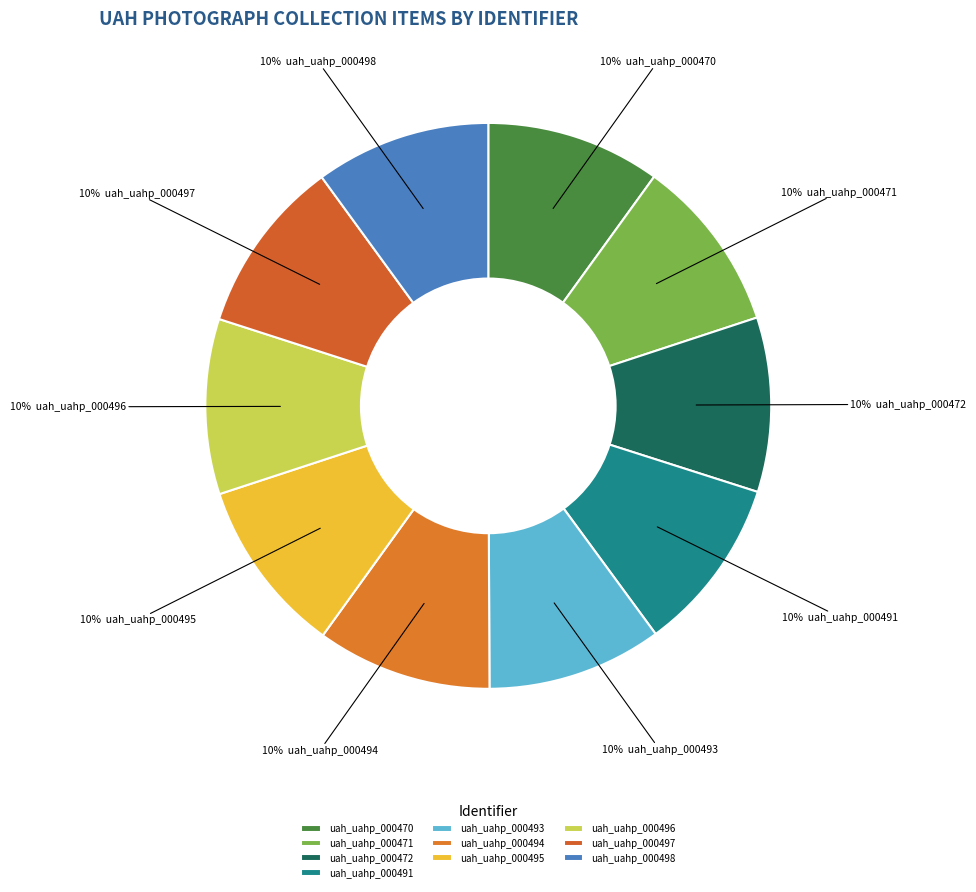

To the nearest percent, what is the combined percentage of uah_uahp_000470 and uah_uahp_000491?

20%